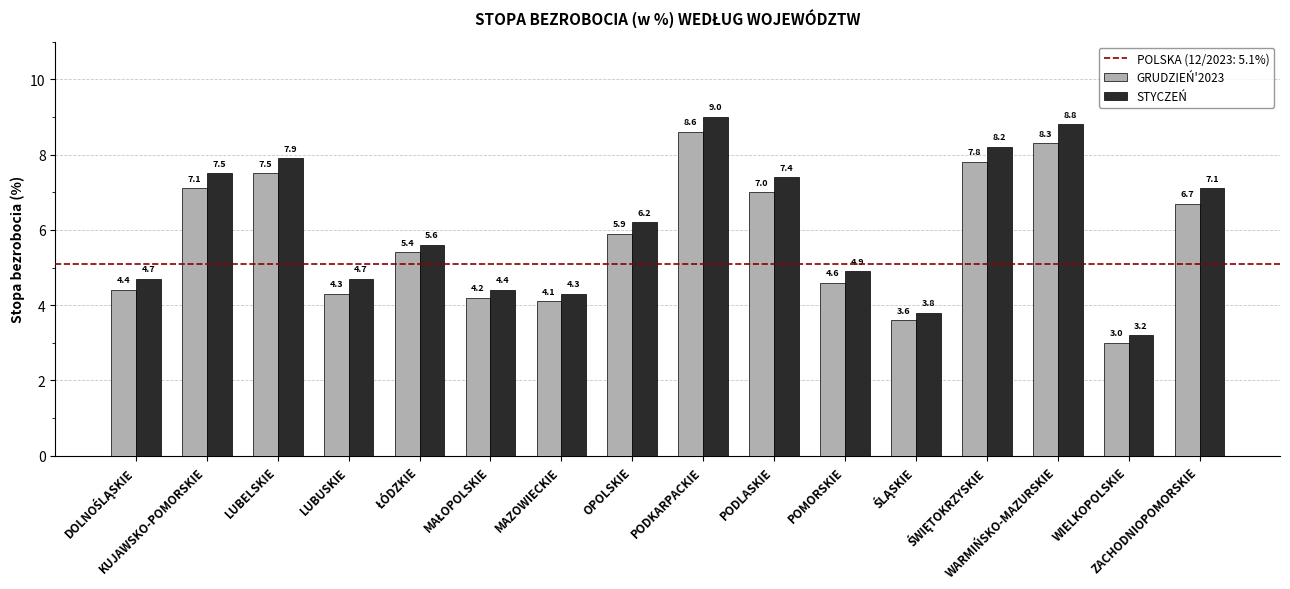

Which series has the largest range (max minus min)?

STYCZEŃ